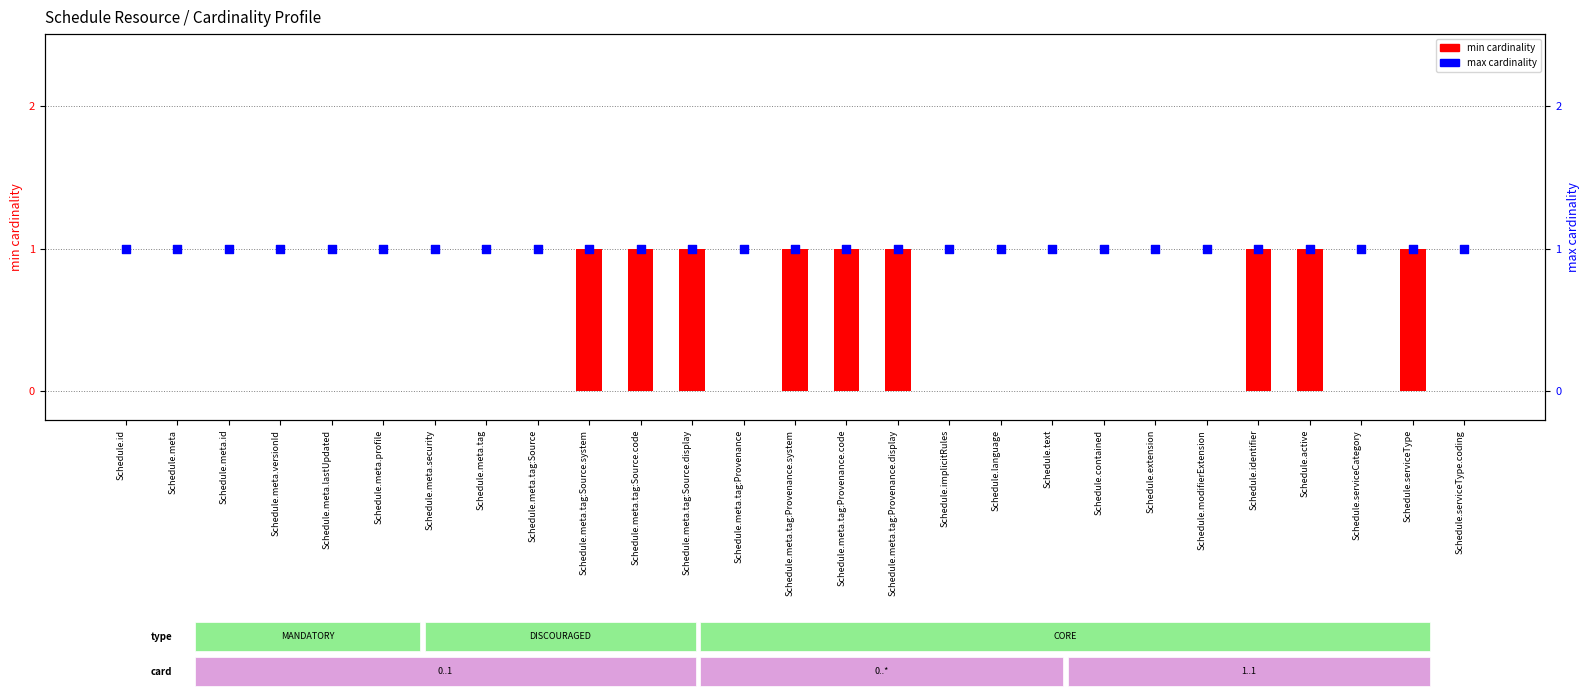

At which category is the sum across all series the highest?

Schedule.meta.tag:Source.system